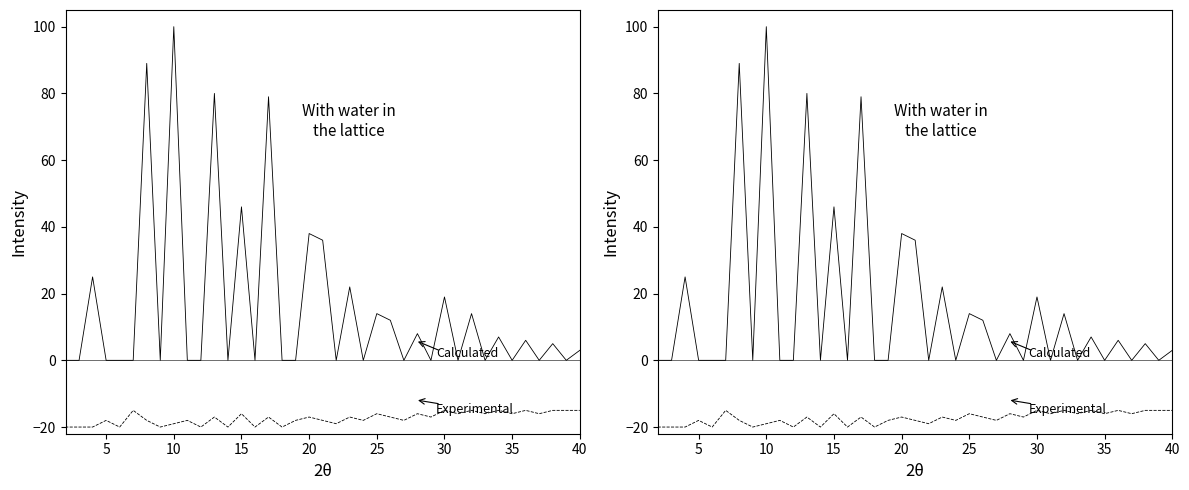

What is the highest value of the Calculated series?

100